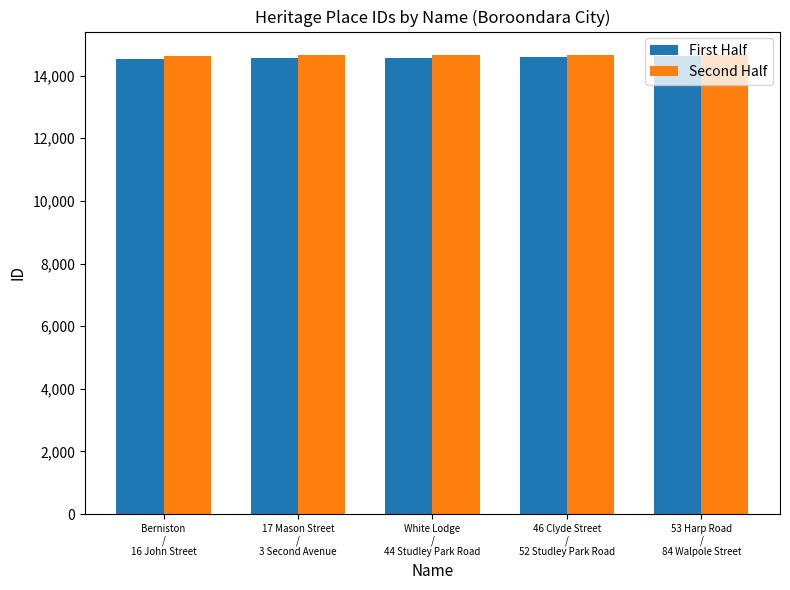

The Second Half series shows 4162 at 53 Harp Road
/
84 Walpole Street. True or false?

False